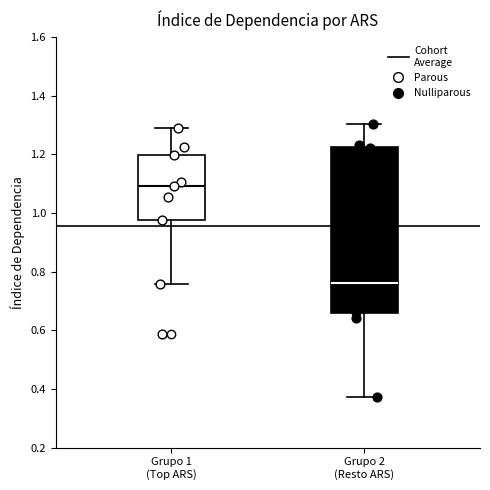

Reading left to right, read every box against the y-axis: the position of its median line, the range the box covers, and the ends of its whiskers. The values are not printed on the chart, so give them approximately, as read against the axis.

Grupo 1 (Top ARS): median 1.10, box 0.98 to 1.20, whiskers 0.76 to 1.30
Grupo 2 (Resto ARS): median 0.76, box 0.66 to 1.22, whiskers 0.38 to 1.30